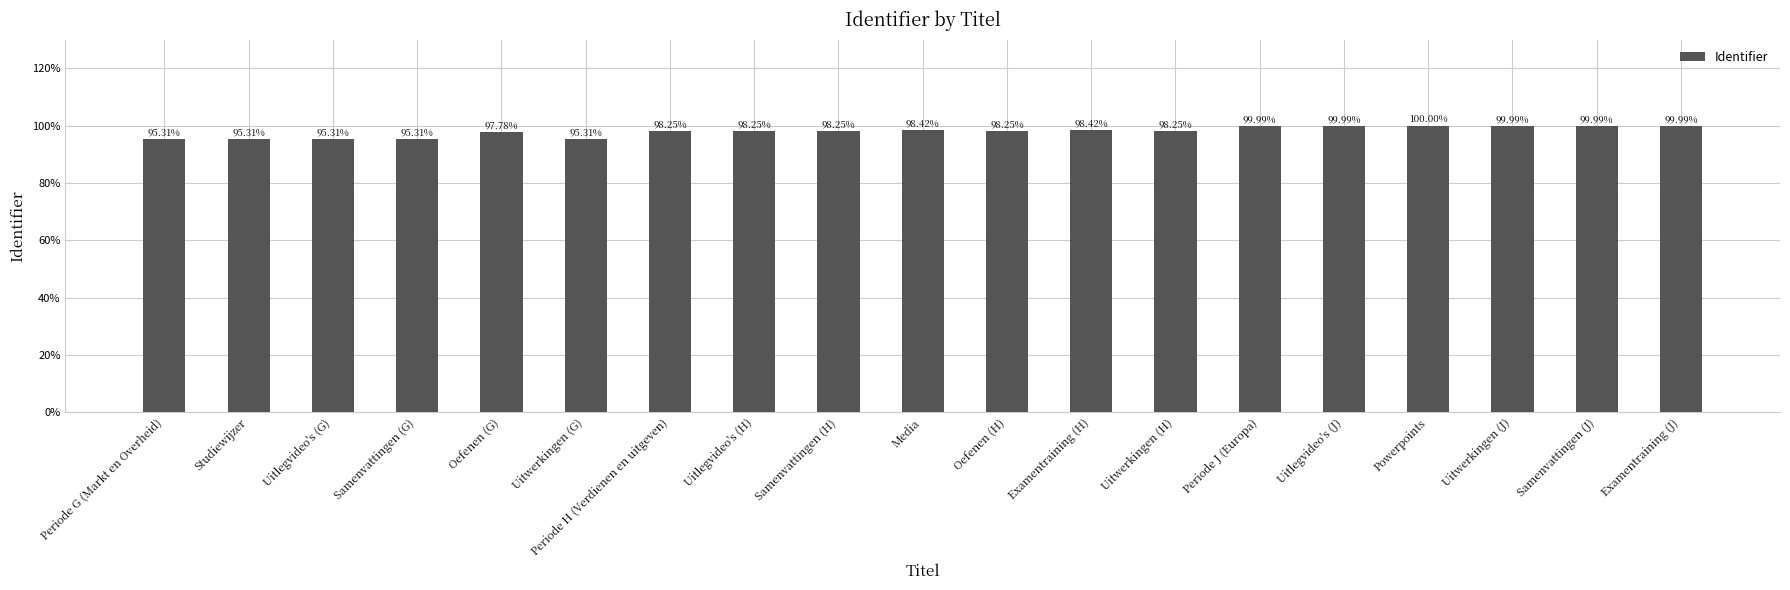

What position from the left is Uitlegvideo's (G)?

3